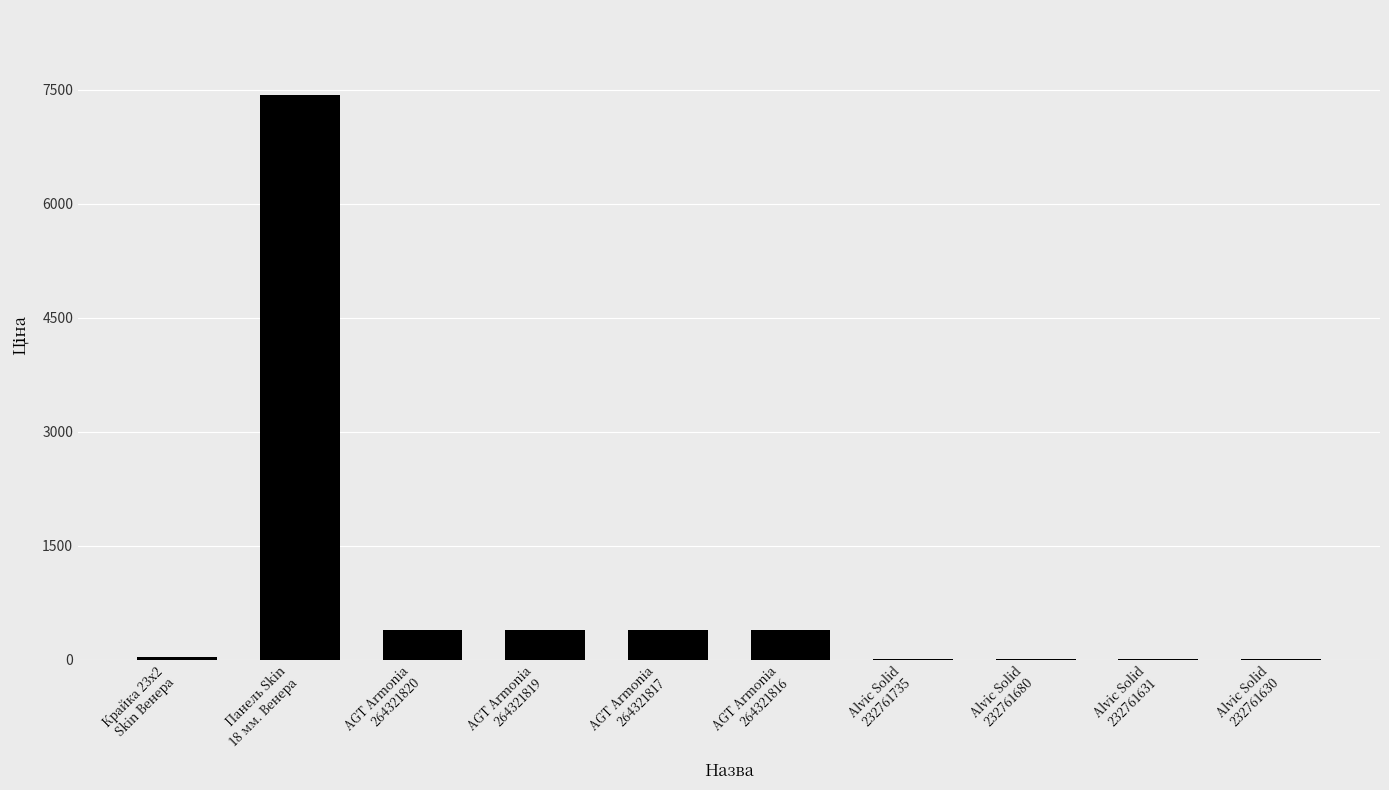

Between Крайка 23x2
Skin Венера and Панель Skin
18 мм. Венера, which is larger?

Панель Skin
18 мм. Венера